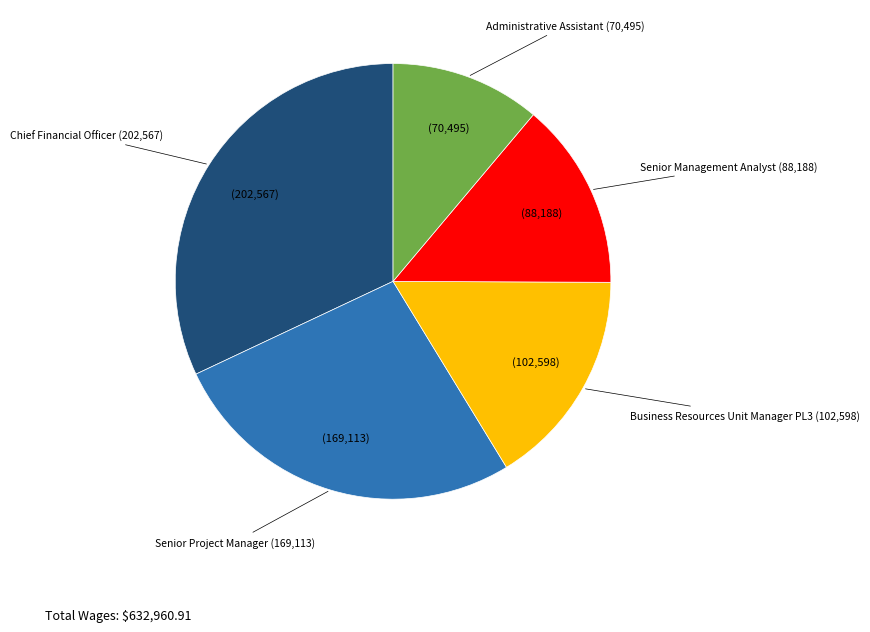

Does any single category account for the majority?

No